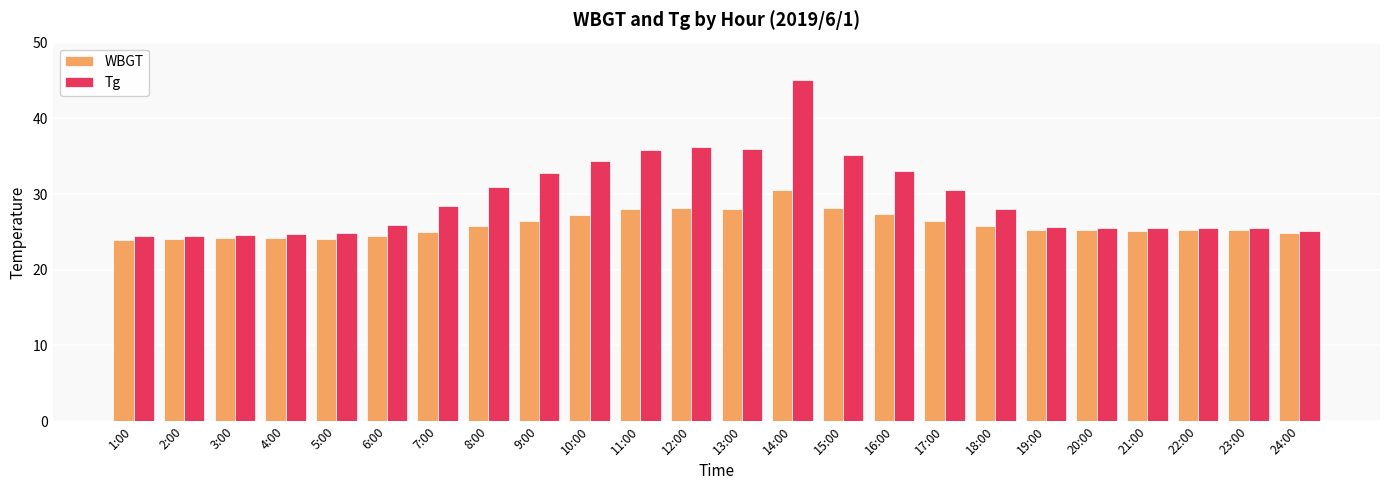

What are all the series names shown in the legend?

WBGT, Tg